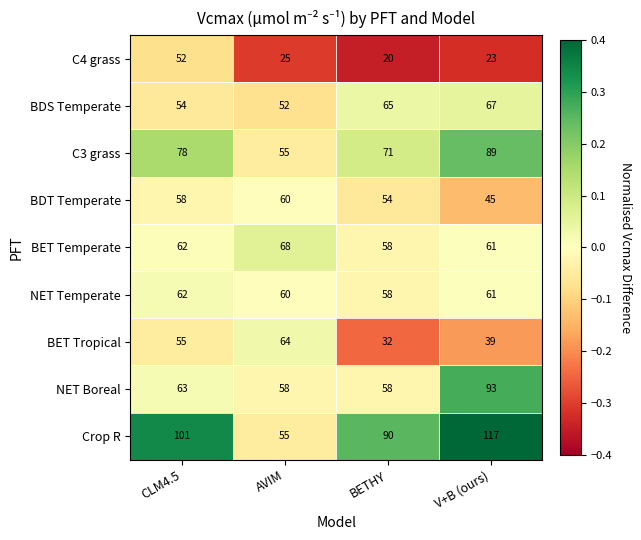

Is it true that BDT Temperate equals 75 at BETHY?

False